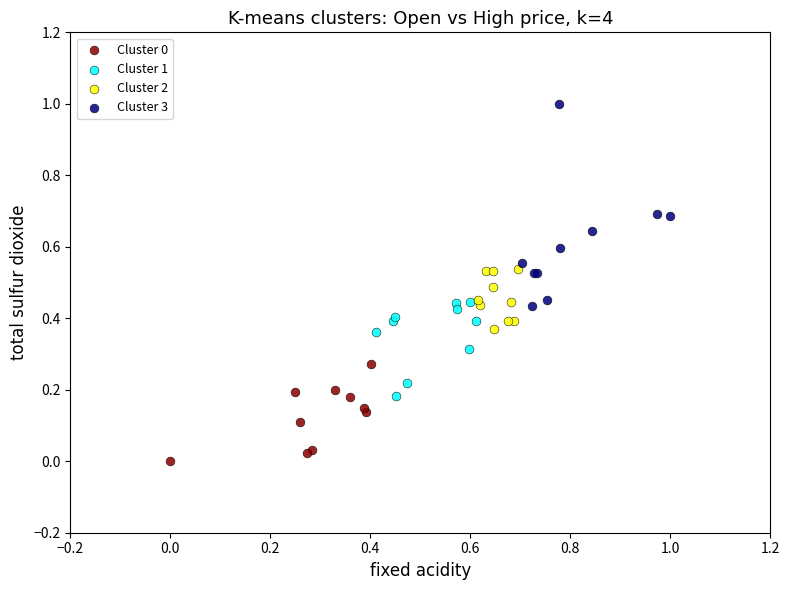

Which series reaches the maximum Y coordinate?

Cluster 3